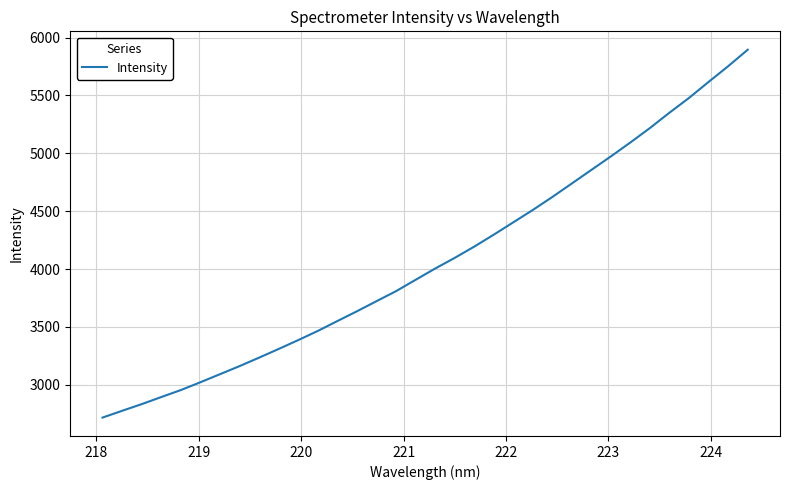

What is the sum of all values?

138594.9